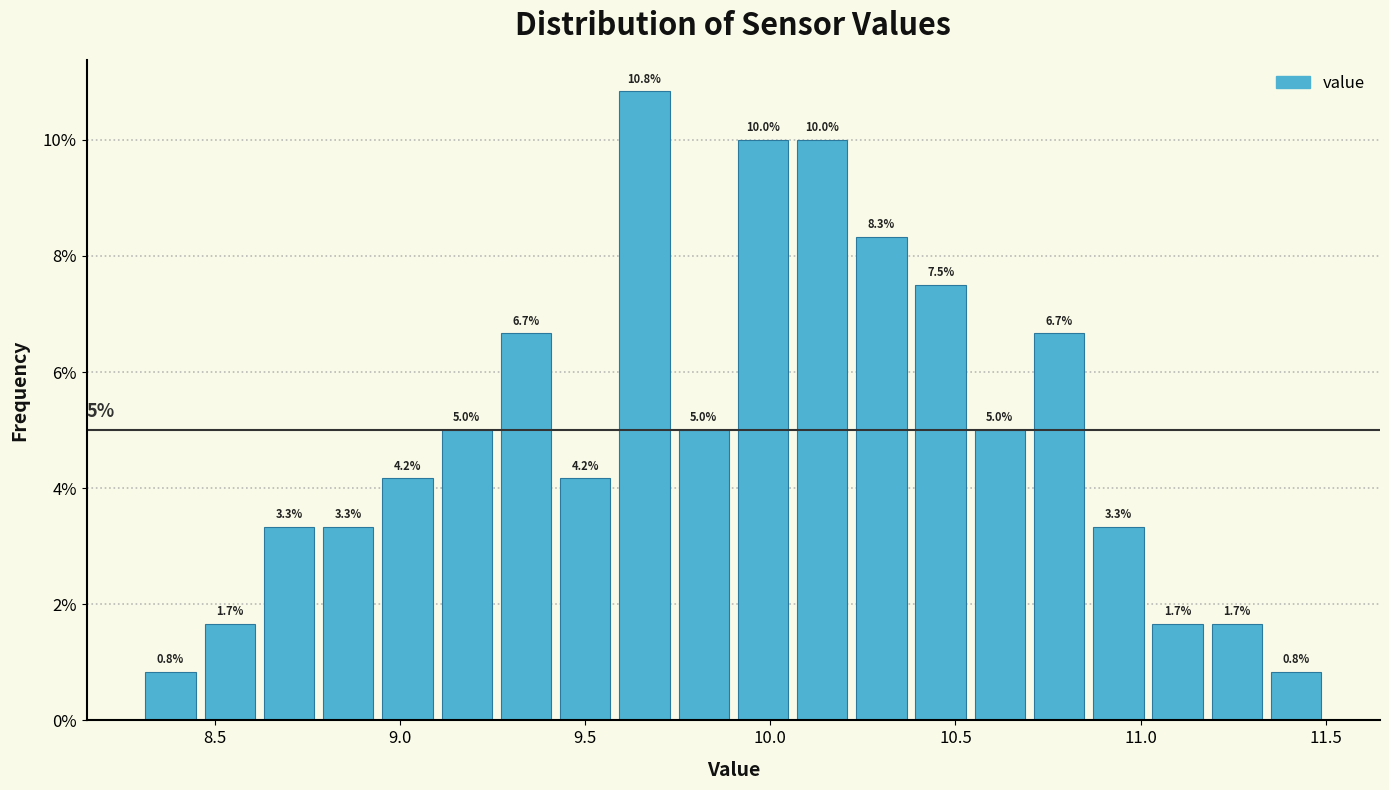

Around what value on the x-axis is the tallest bar? Give the approximate position of its centre, as read against the axis.

9.65